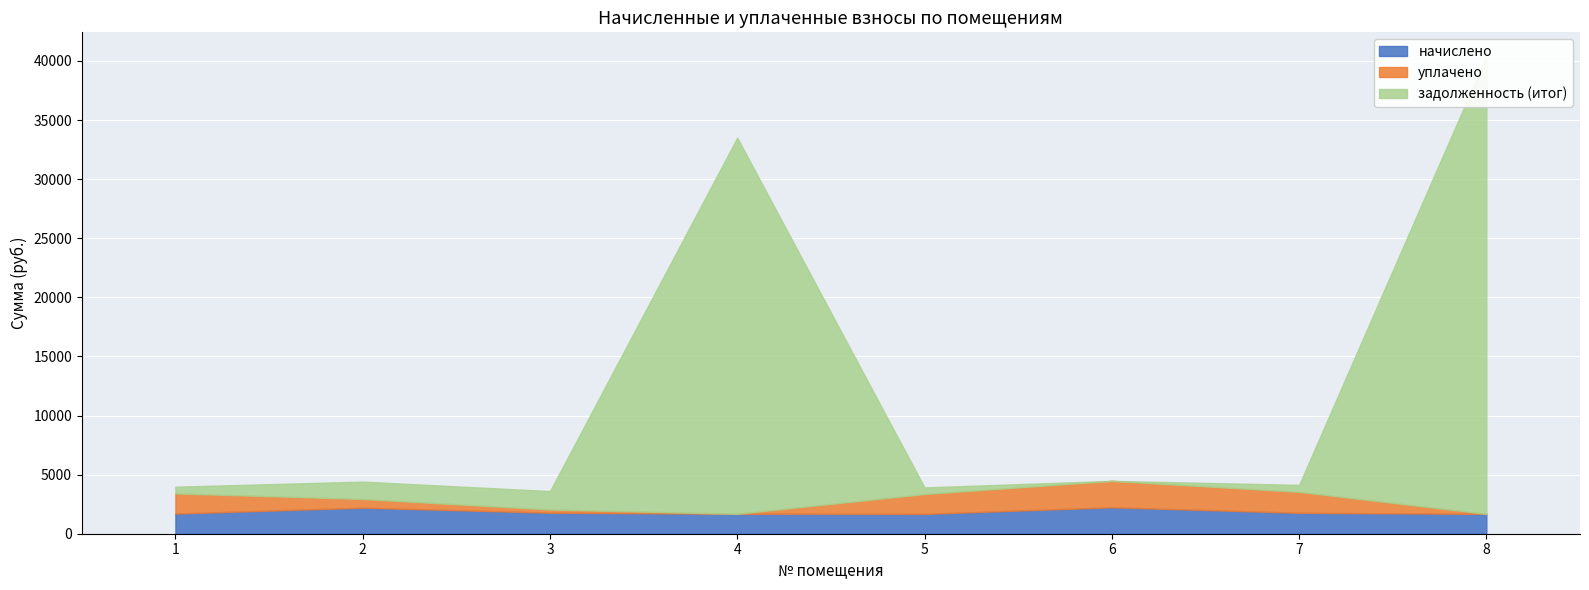

How many categories are shown in the chart?

8